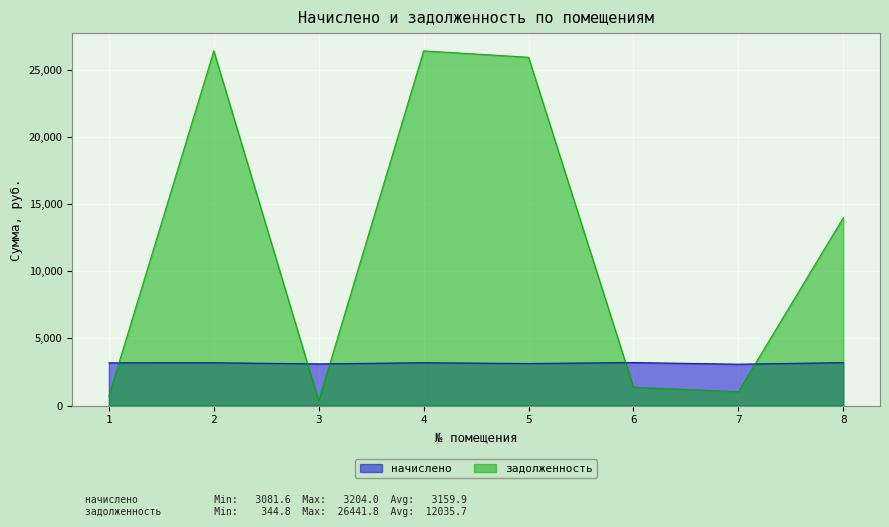

Which series has the largest total across all categories?

задолженность